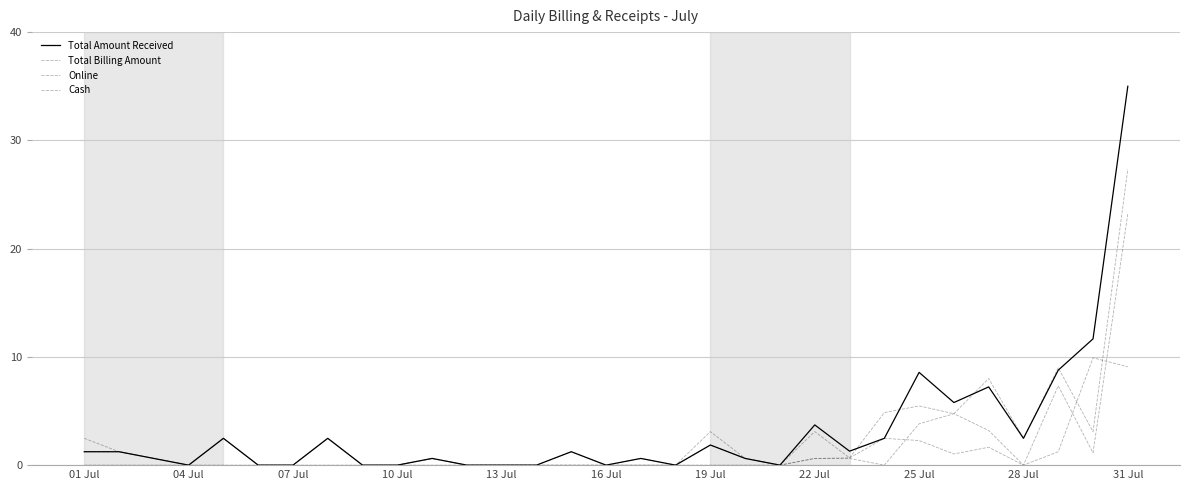

How many categories are shown in the chart?

31